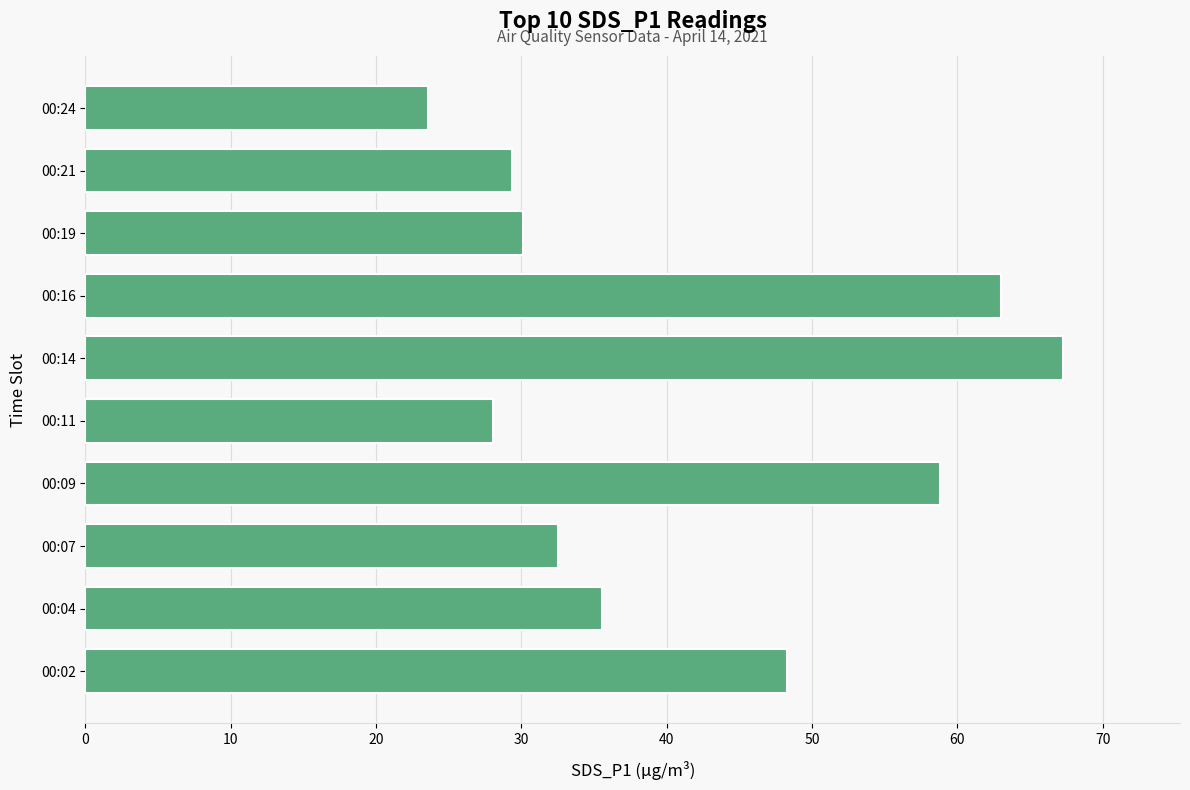

Which category has the highest value across all series?

00:14